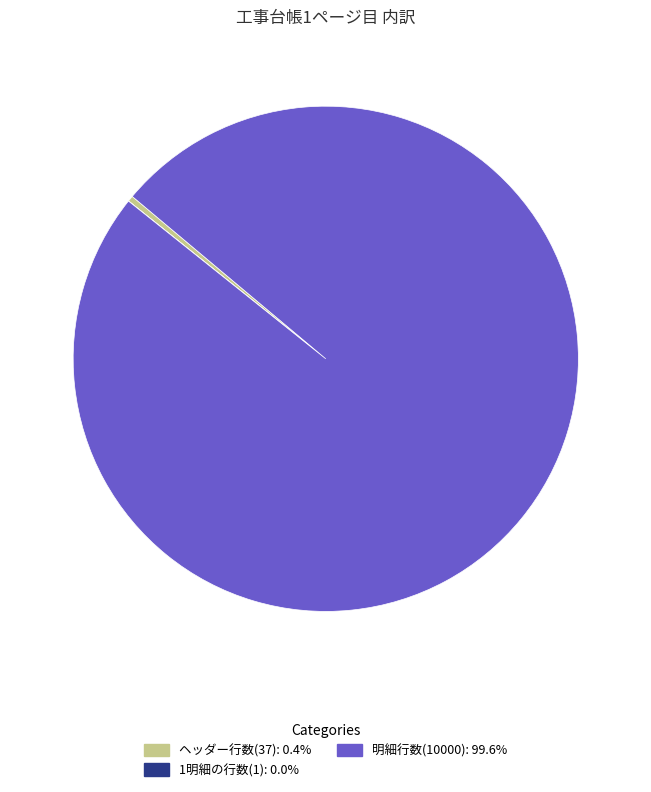

Is there any slice that represents more than half of the pie?

Yes